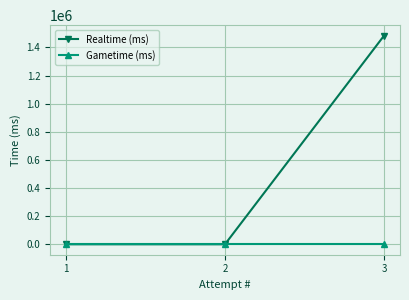

Reading left to right, extract all data points from this chart.

Realtime (ms): 1=0	2=0	3=1484065
Gametime (ms): 1=0	2=0	3=0